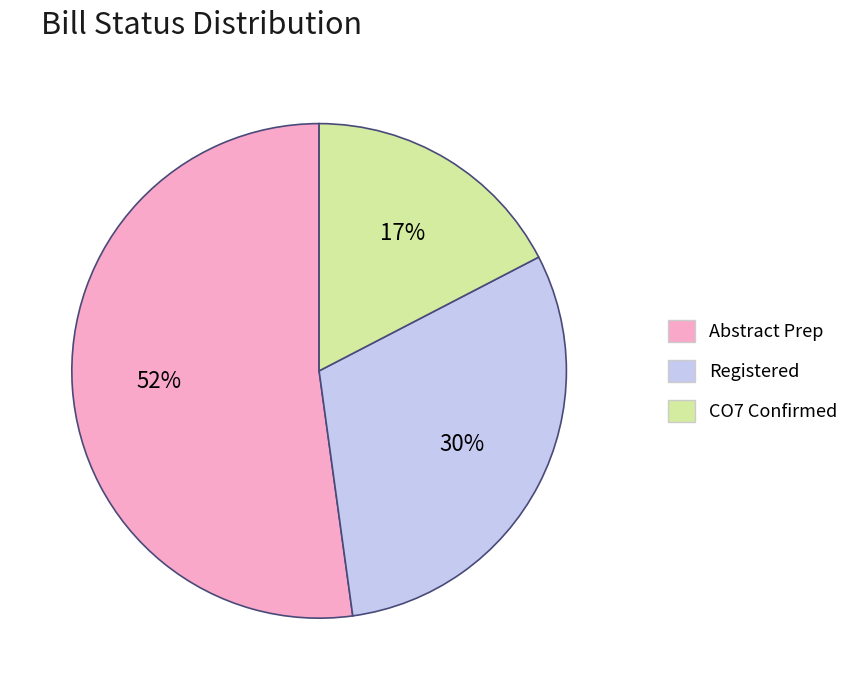

To the nearest percent, what is the difference between the largest and smallest slice percentages?

35%